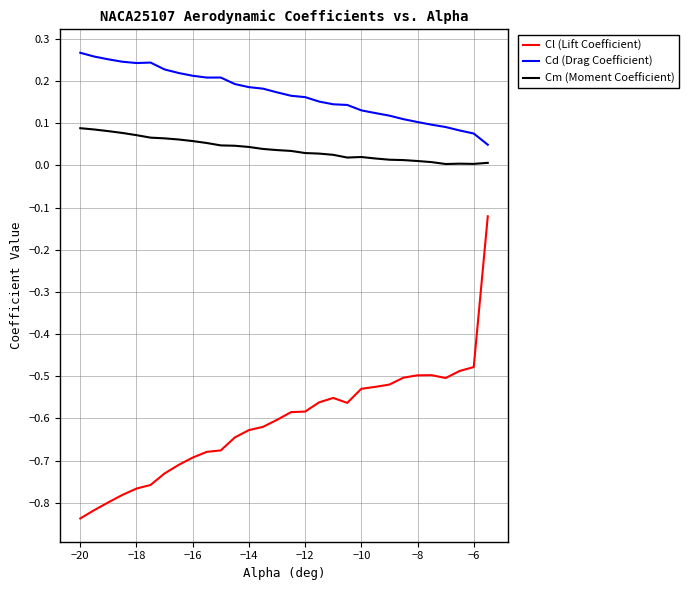

True or false: Cd (Drag Coefficient) and Cl (Lift Coefficient) cross at least once.

False